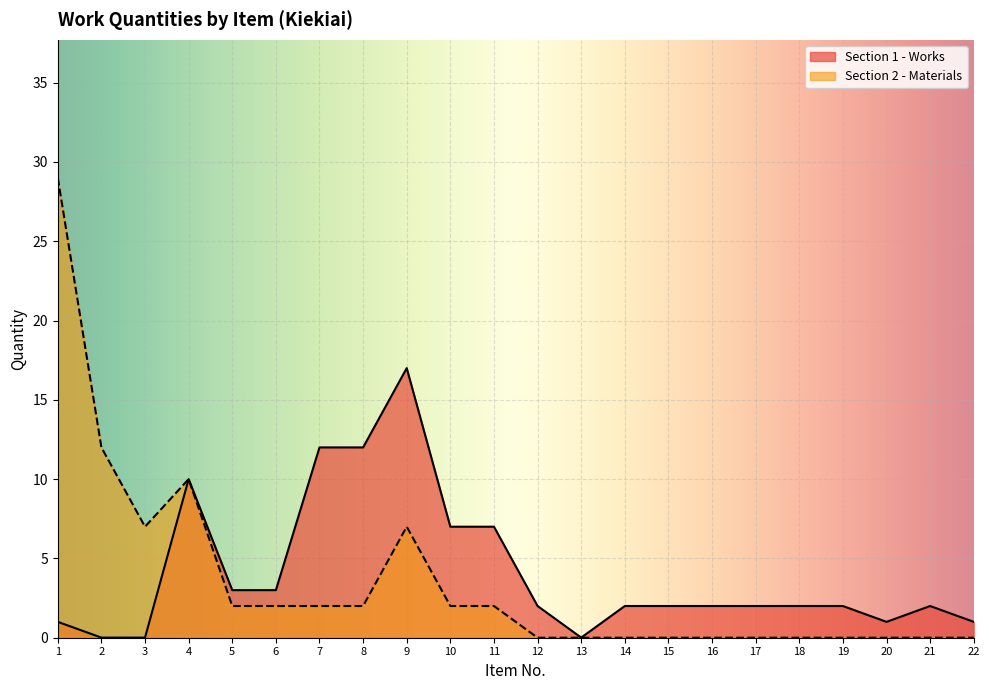

What is the sum of the values at 10 and 15?

9.0